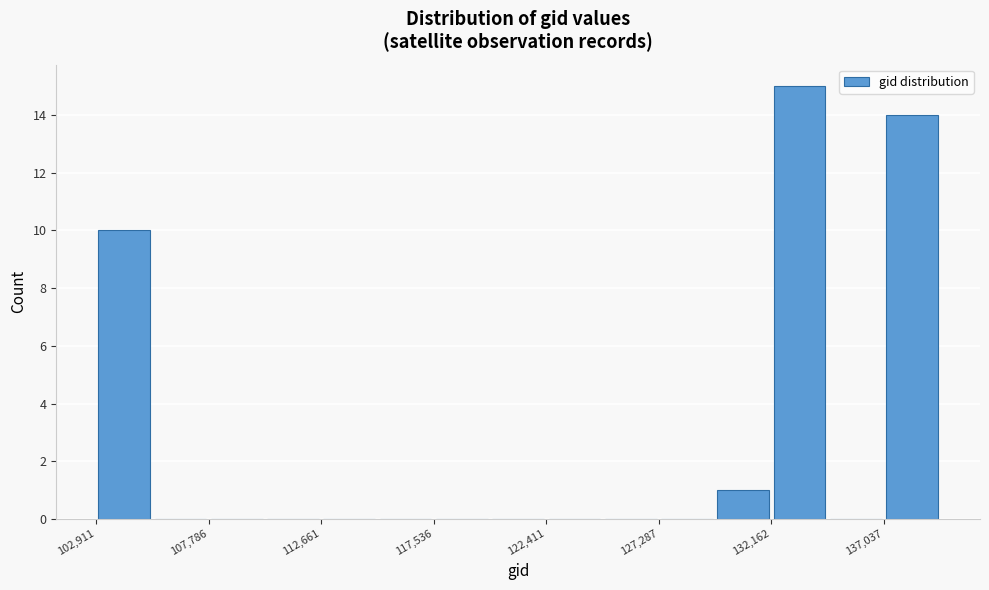

Which range on the x-axis has the tallest bar?

132000 to 134500